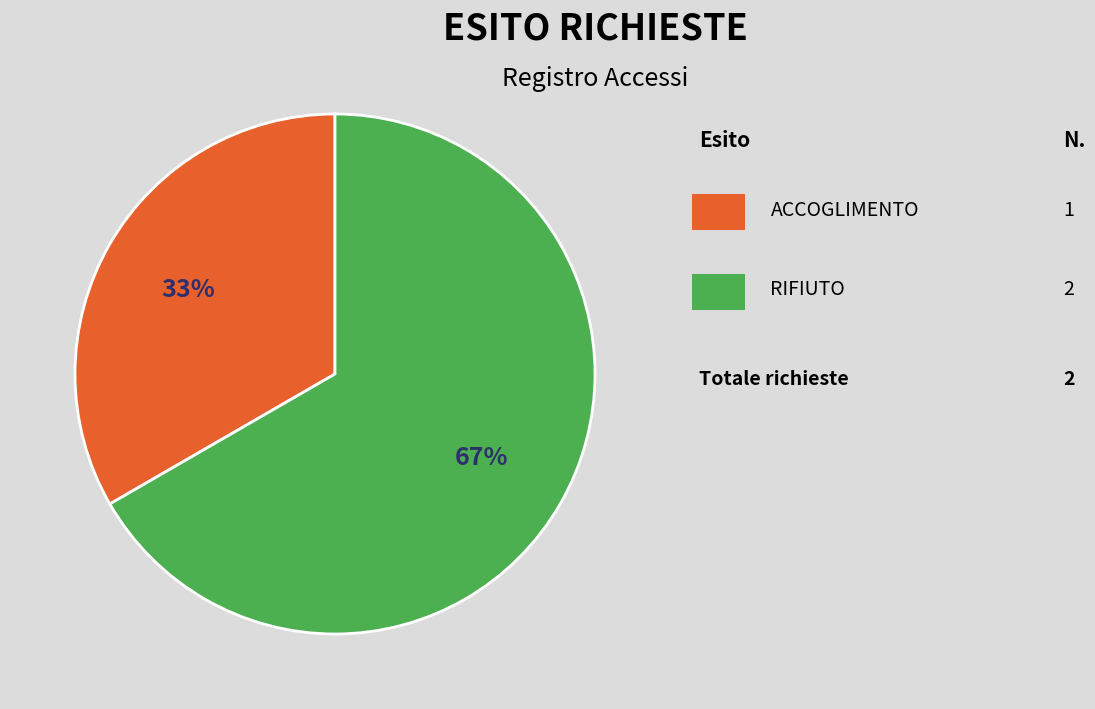

Is there a majority slice in this chart?

Yes